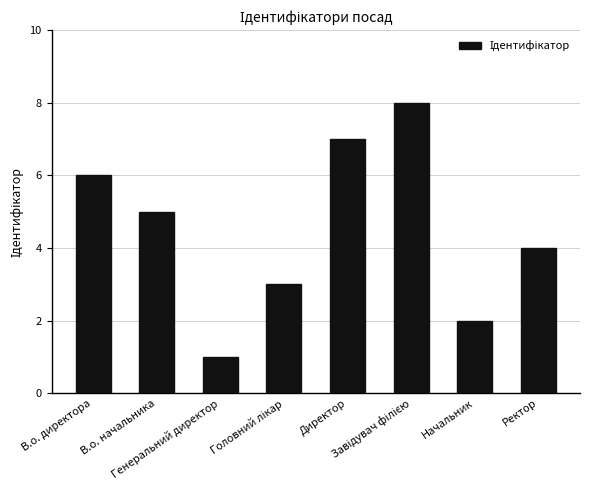

How many values are between 3 and 7?

5